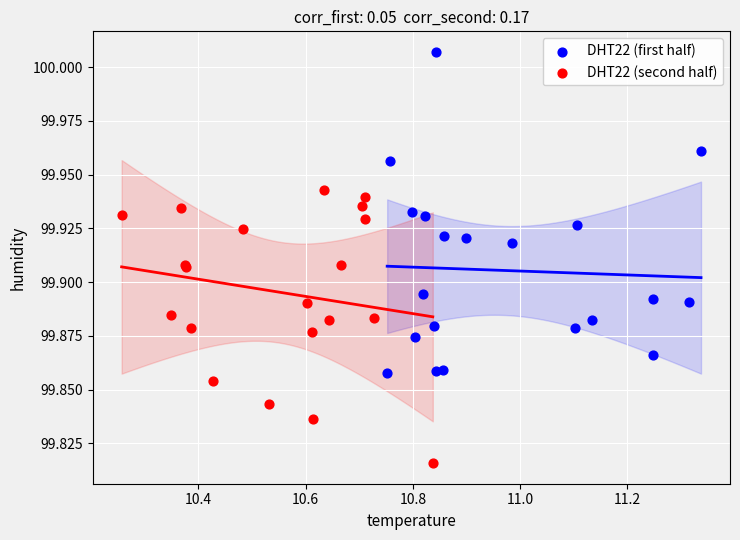

Which series reaches the minimum Y coordinate?

DHT22 (second half)